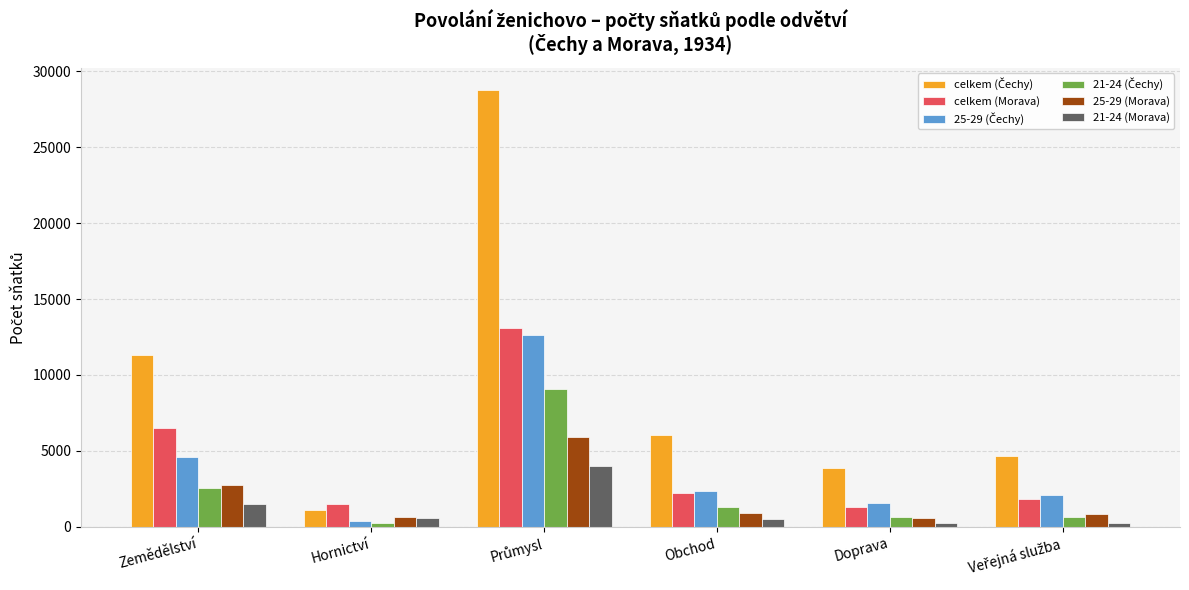

What is the sum of all 21-24 (Morava) values?

7016